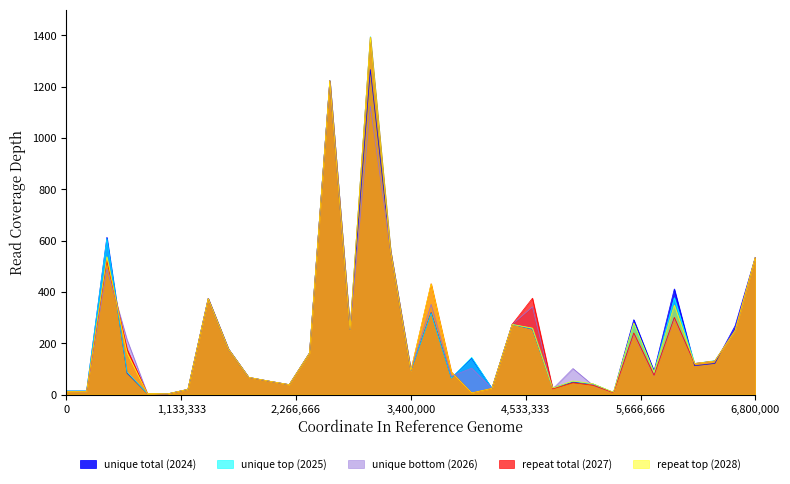

True or false: unique top (2025) has a value of 51.6 at 26.

True